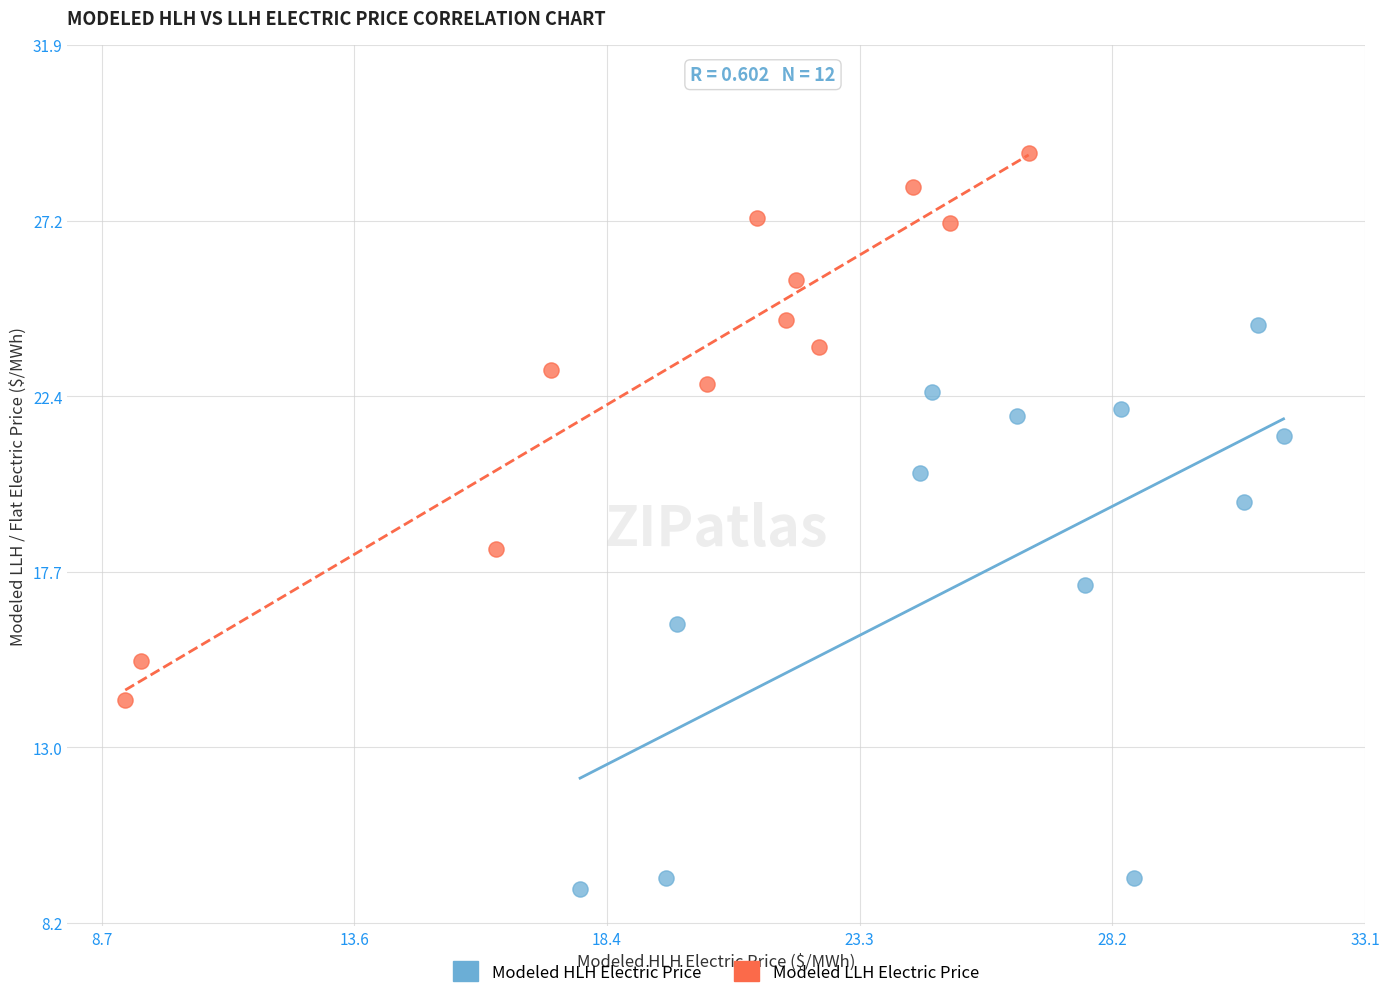

Which series contains the lowest Y value?

Modeled HLH Electric Price